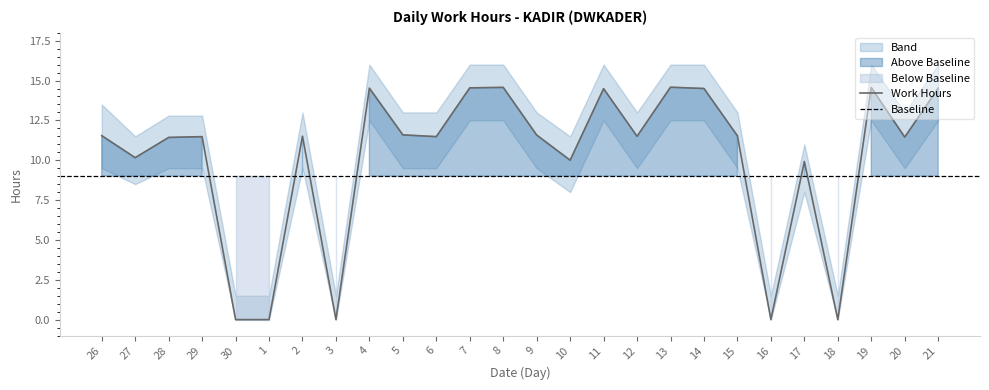

In Lower Band, how many points are higher than both neighbors (excluding endpoints)?

5